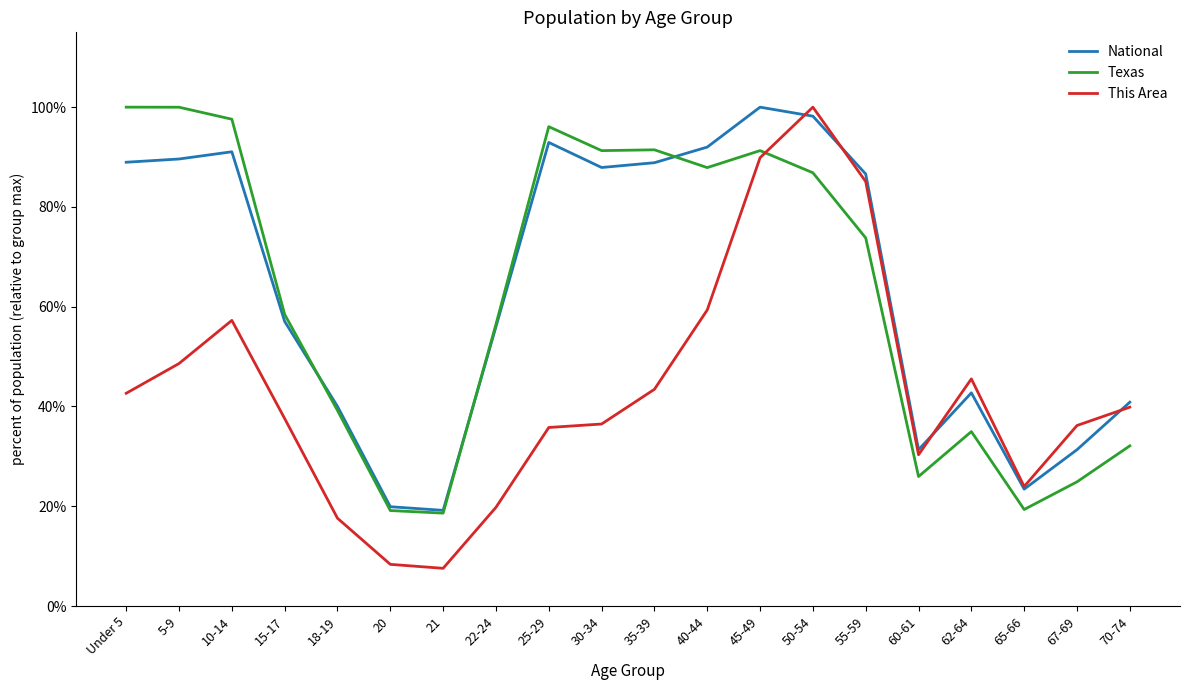

After their last crossing, which series has the higher values: National or Texas?

National